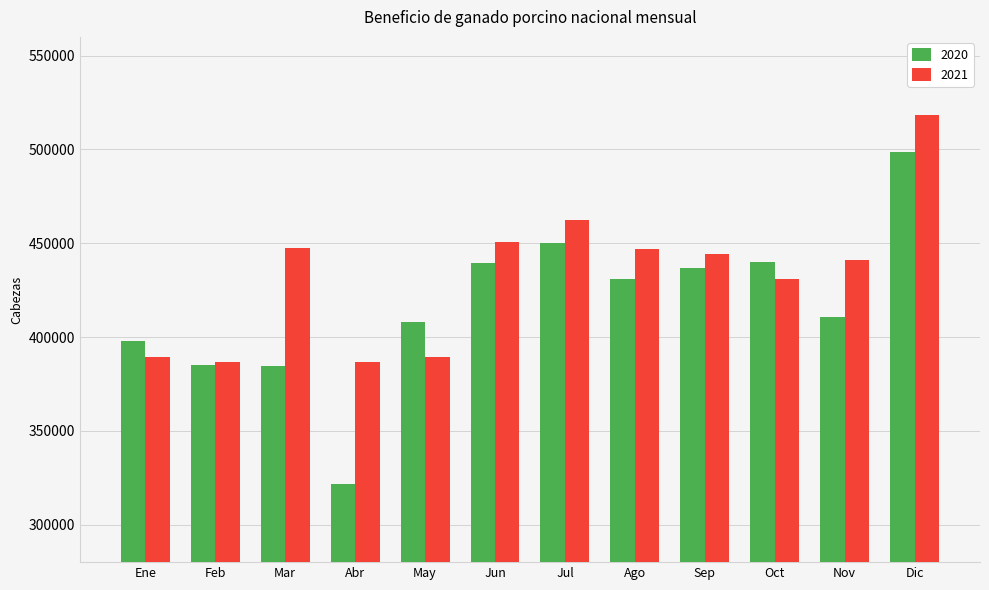

What is the value of the 2021 bar at the 1st from the left?

389221